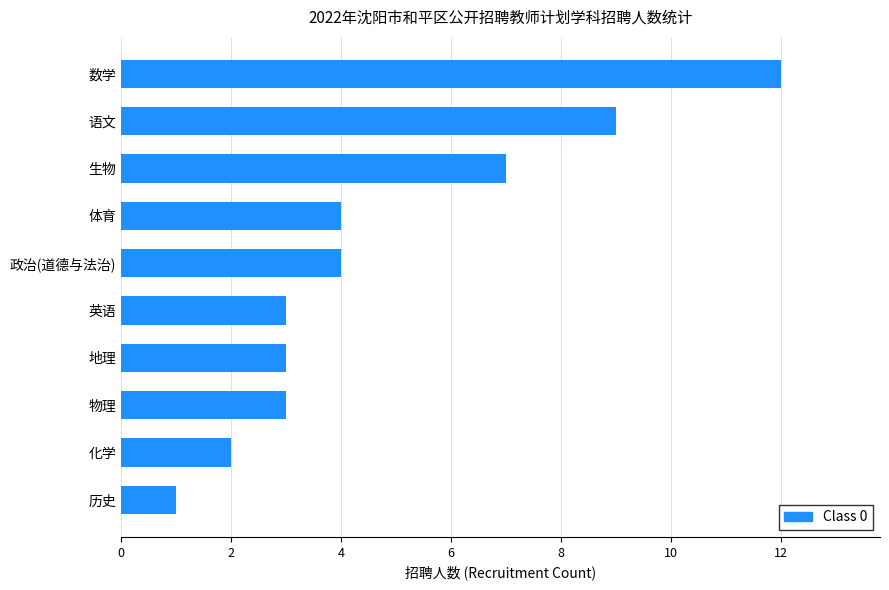

At which category does the chart reach its peak across all series?

数学